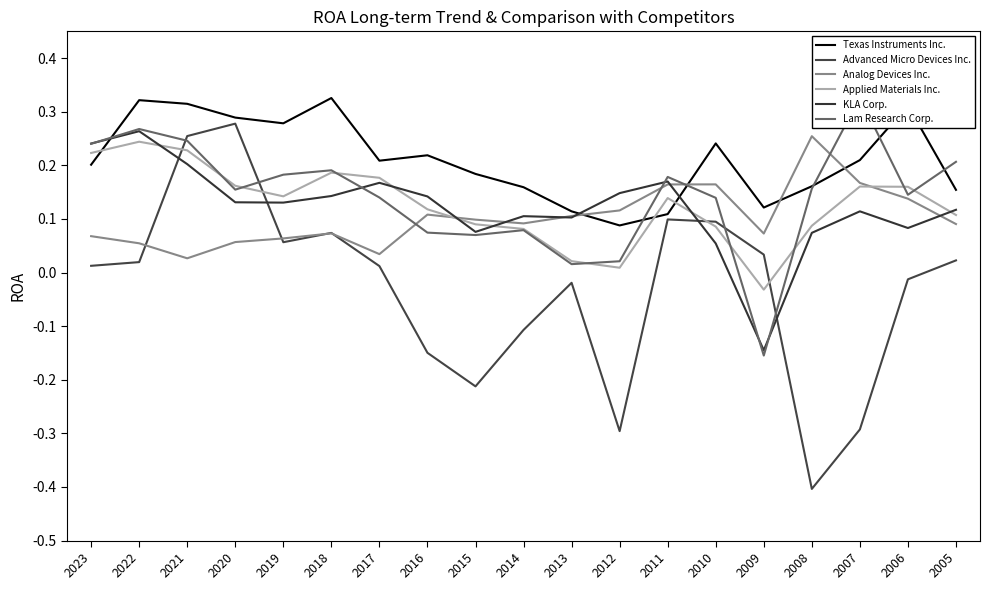

Which category has the lowest value in the Analog Devices Inc. series?

2021